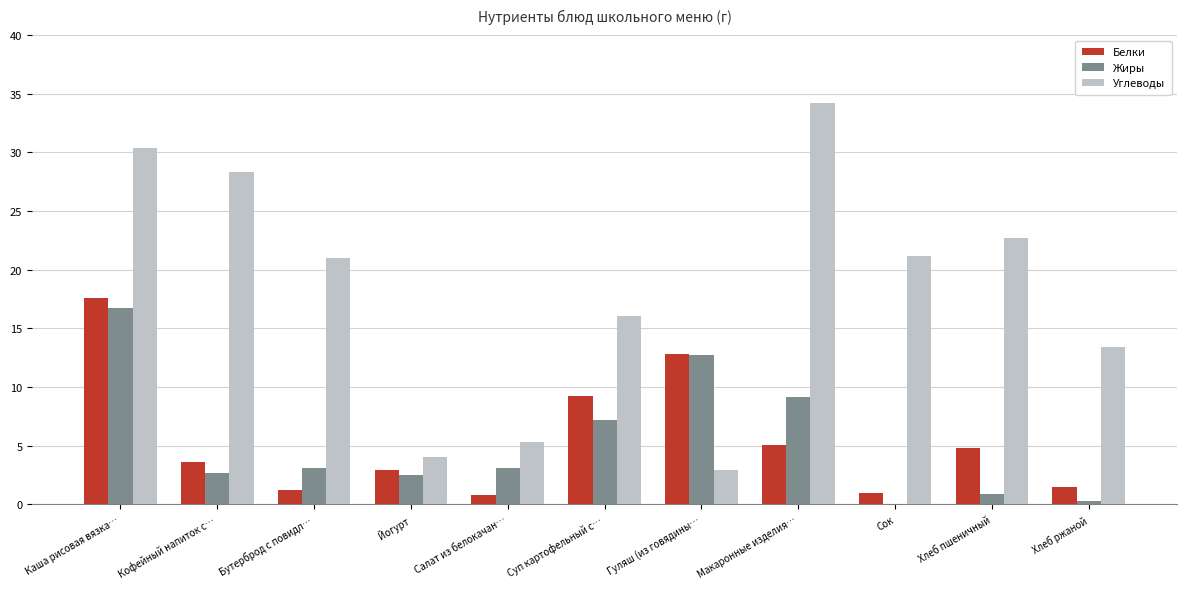

What are all the series names shown in the legend?

Белки, Жиры, Углеводы